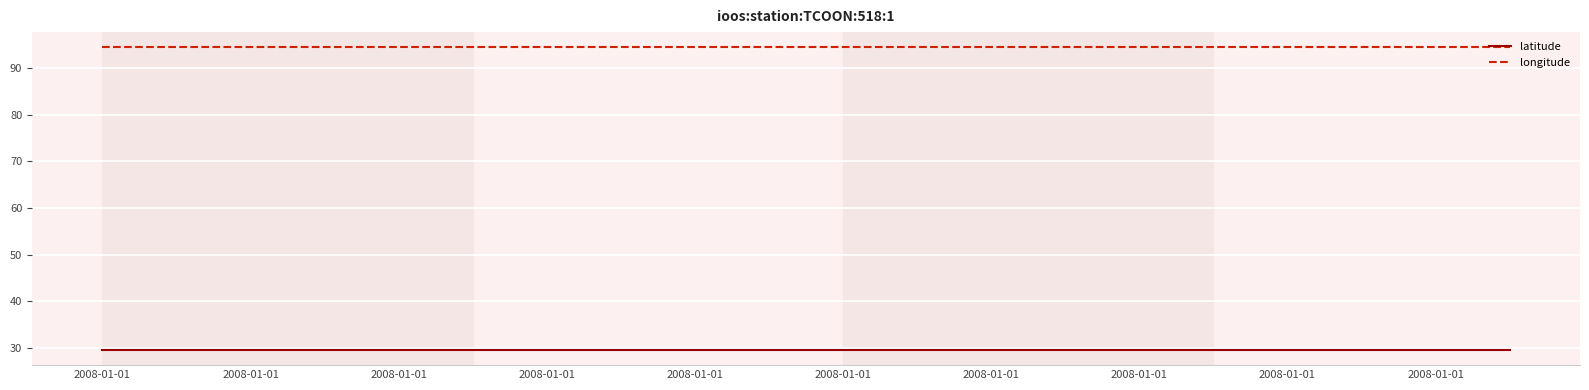

Rank the series by their average value, from highest to lowest.

longitude, latitude